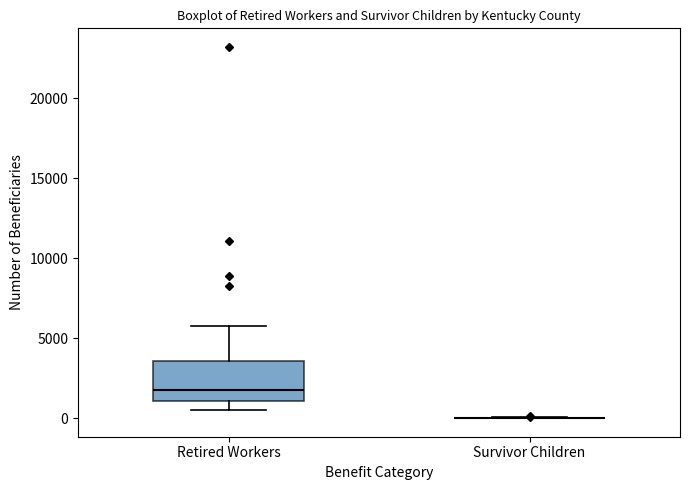

Where is the lower edge of the box for Retired Workers on the y-axis? The values are not printed on the chart, so give them approximately, as read against the axis.

1000